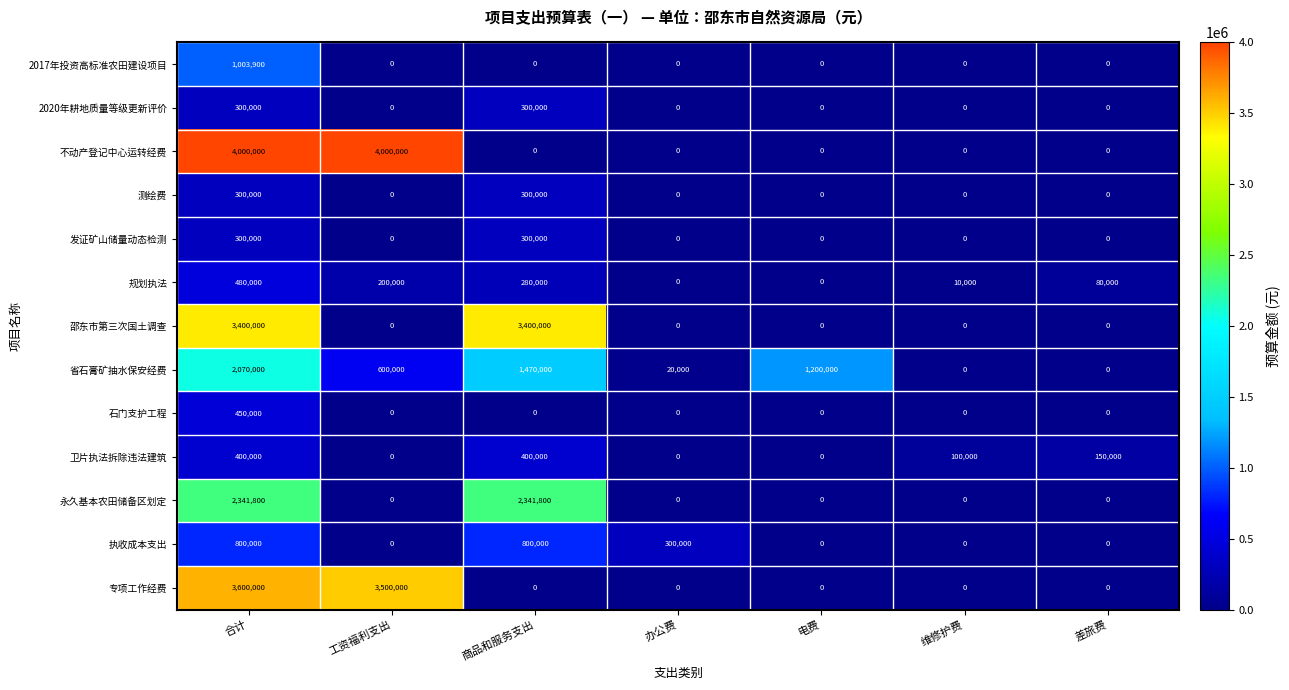

Which series has the largest total across all categories?

不动产登记中心运转经费